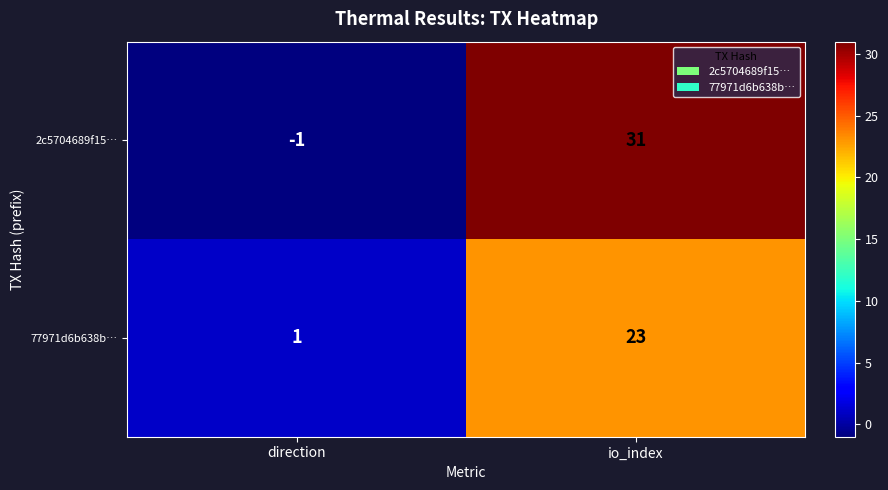

Which series changed the most between direction and io_index?

2c5704689f15…